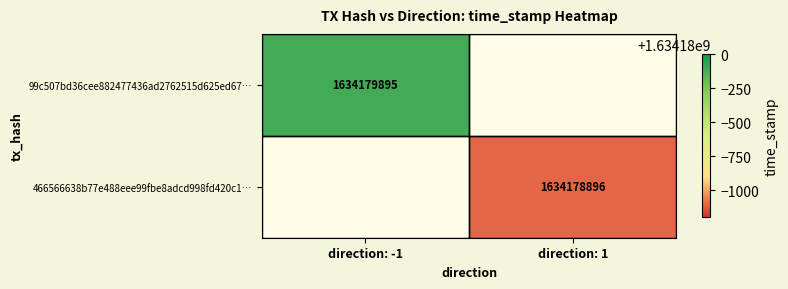

The 466566638b77e488eee99fbe8adcd998fd420c1… series shows 1634178896 at direction: 1. True or false?

True